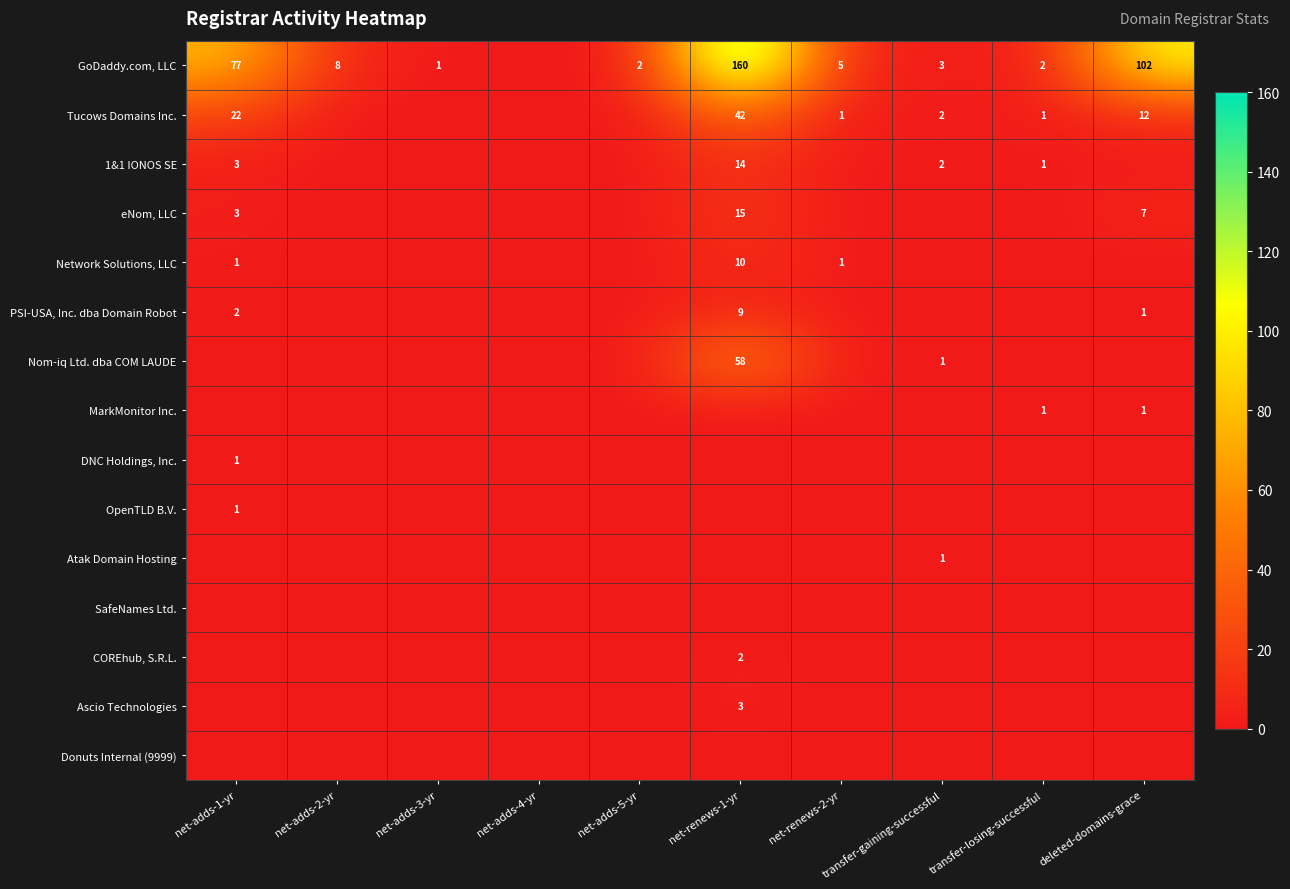

Is it true that 1&1 IONOS SE equals 3 at net-adds-1-yr?

True